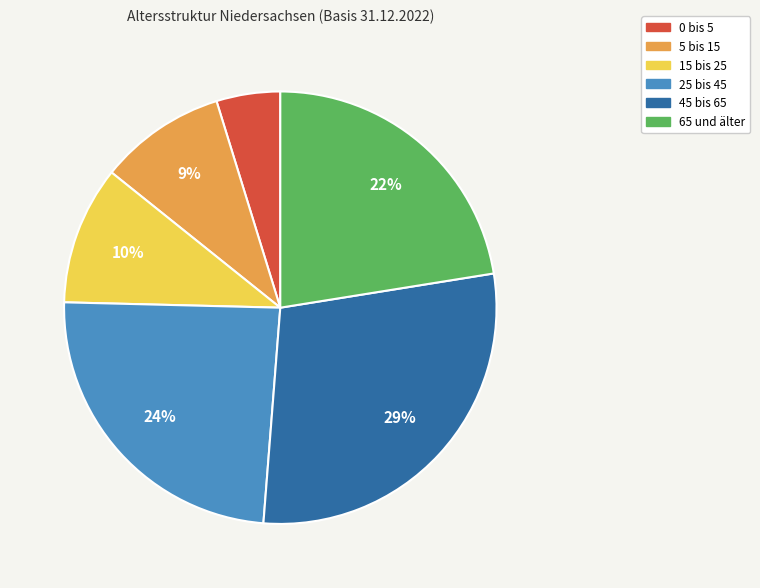

Is 65 und älter the majority of the pie?

No